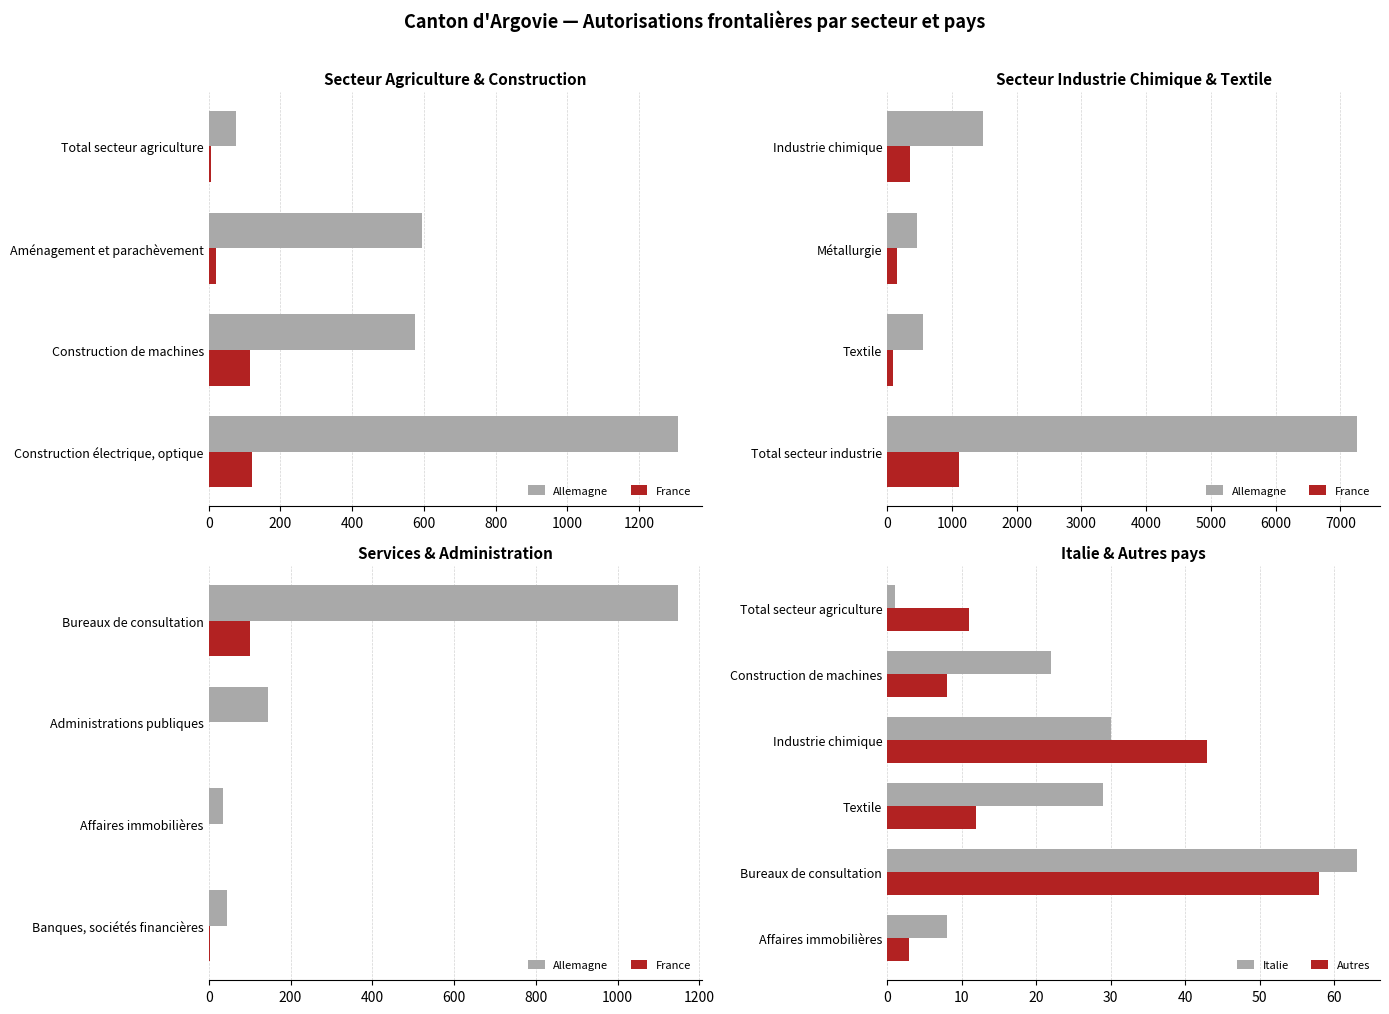

How many groups of bars are there?

12